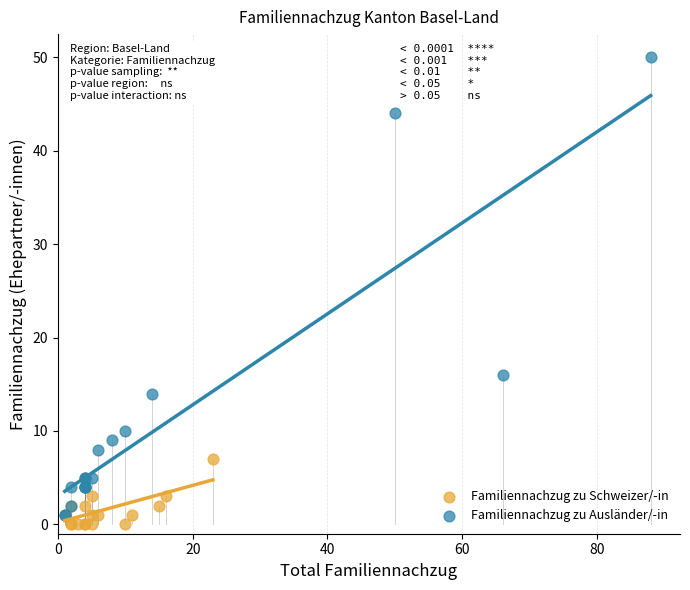

Which series has the largest Y range (max minus min)?

Familiennachzug zu Ausländer/-in